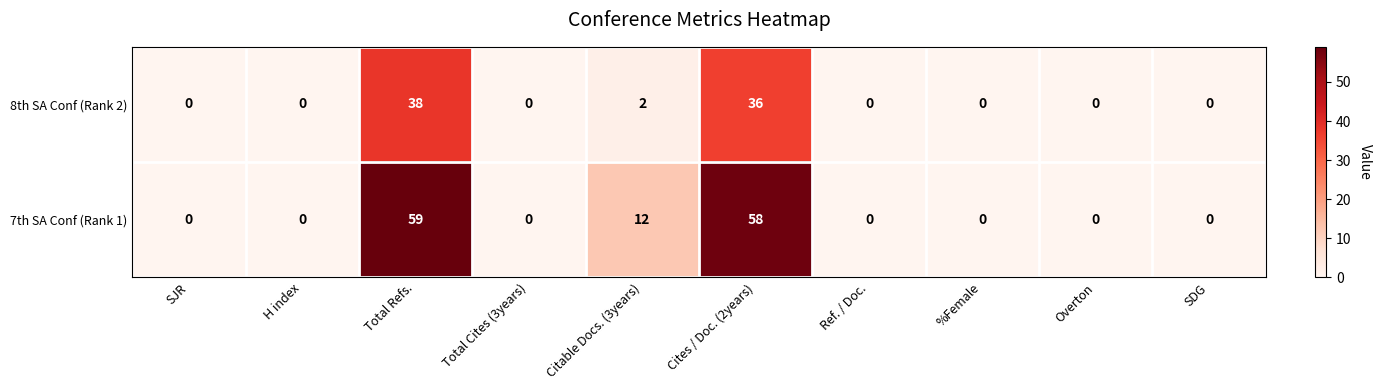

Reading left to right, what are all the values shown in this chart?

8th SA Conf (Rank 2): 0	0	38	0	2	36	0	0	0	0
7th SA Conf (Rank 1): 0	0	59	0	12	58	0	0	0	0